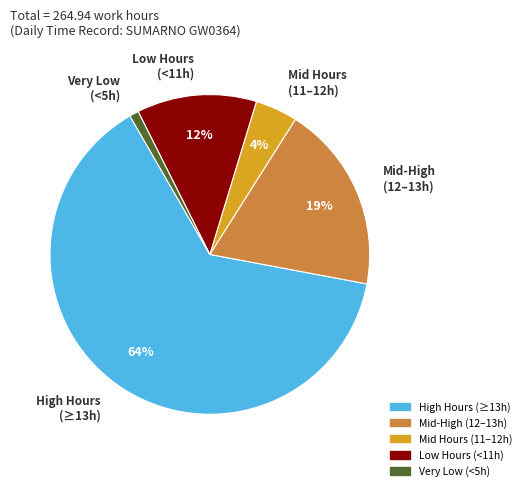

Which slice represents more than half of the pie?

High Hours (≥13h)